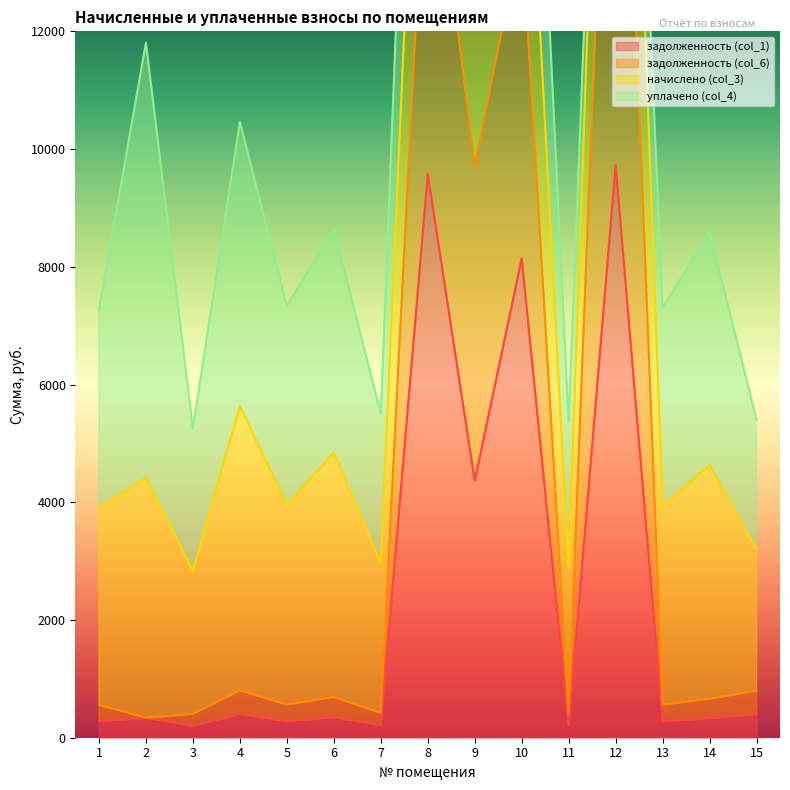

What is the value of the задолженность (col_1) point at the 15th from the left?

400.2